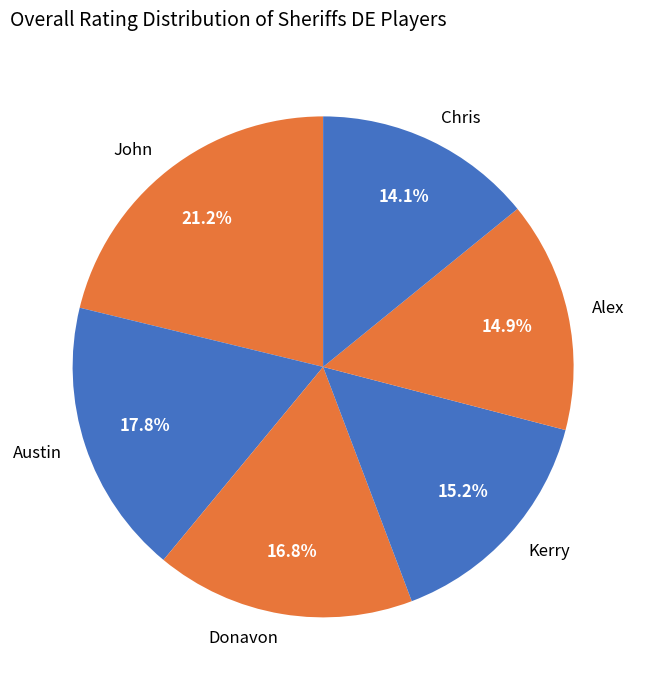

Is it true that Kerry is 15% of the pie?

True